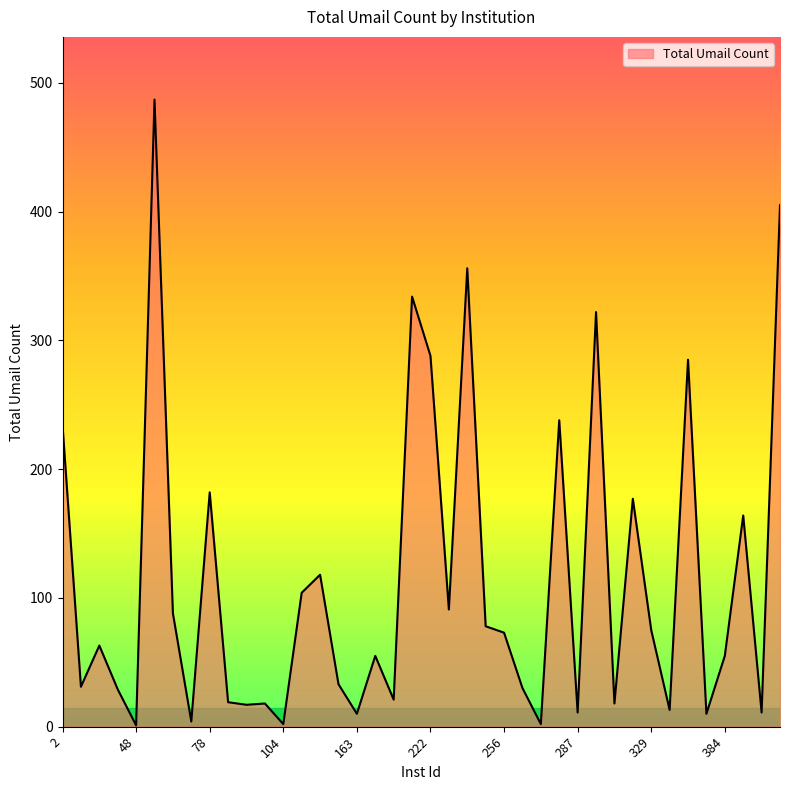

What is the maximum value shown in the chart?

487